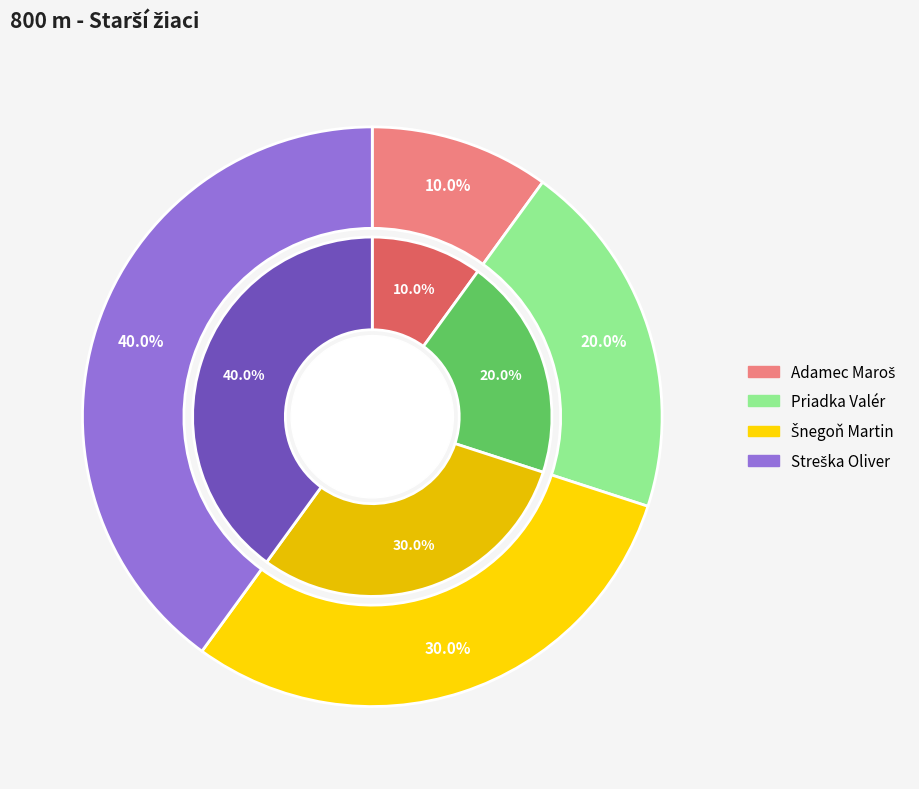

Is the sum of Adamec Maroš and Streška Oliver greater than half?

No